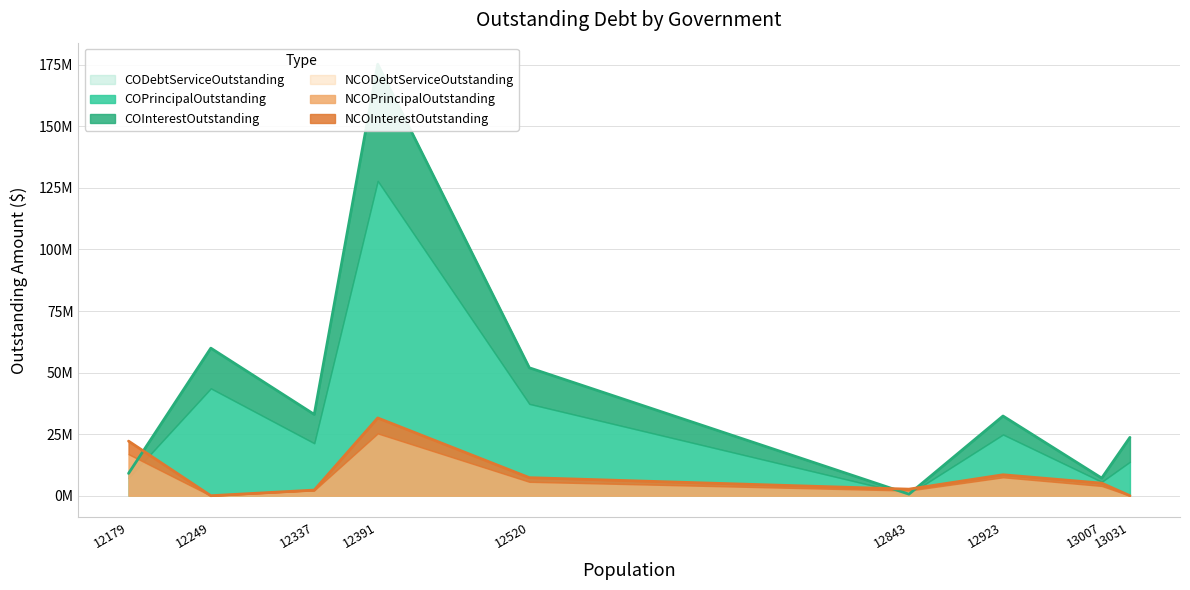

Count the number of data series in this chart.

6